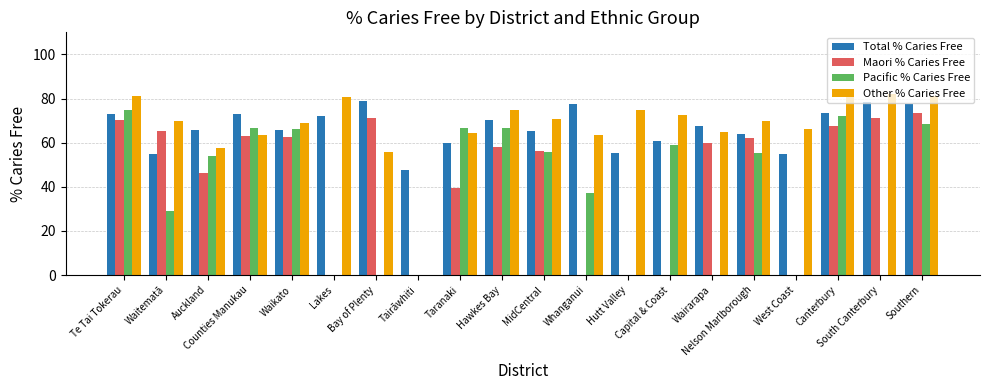

What are all the series names shown in the legend?

Total % Caries Free, Maori % Caries Free, Pacific % Caries Free, Other % Caries Free